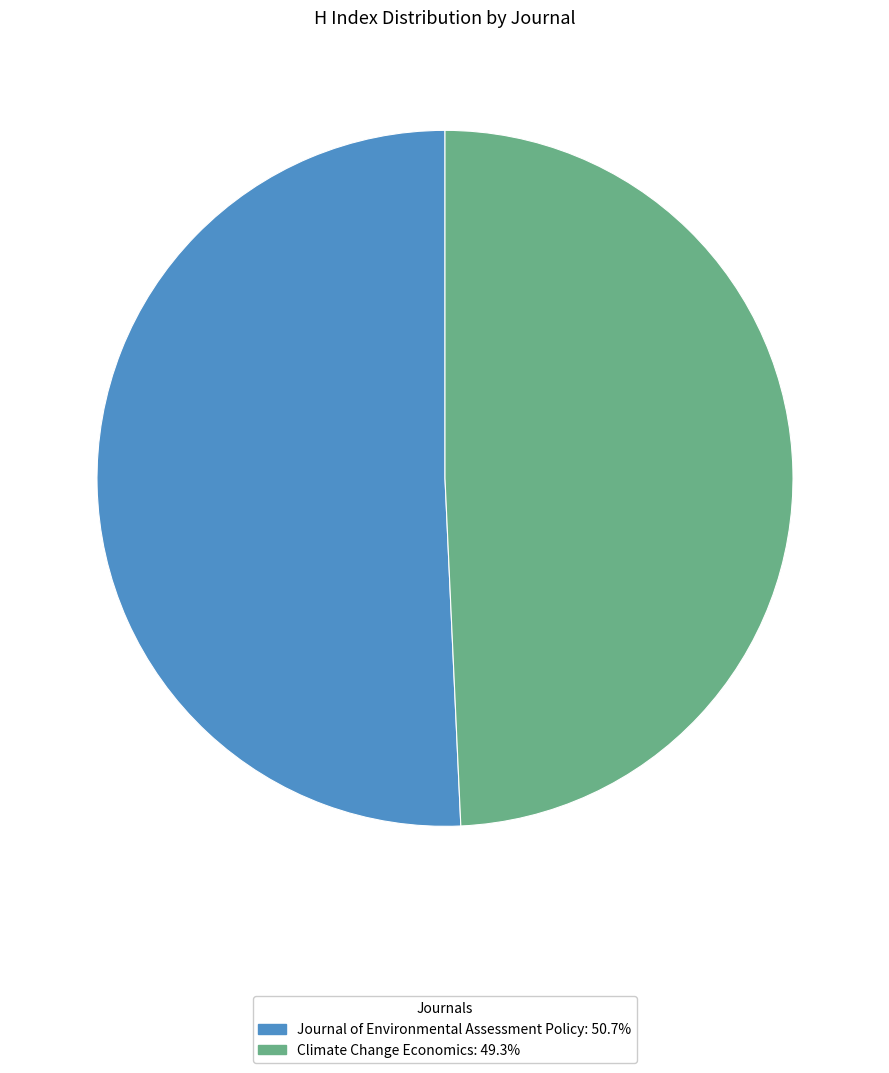

Combined, do Climate Change Economics: 49.3% and Journal of Environmental Assessment Policy: 50.7% account for over 50%?

Yes